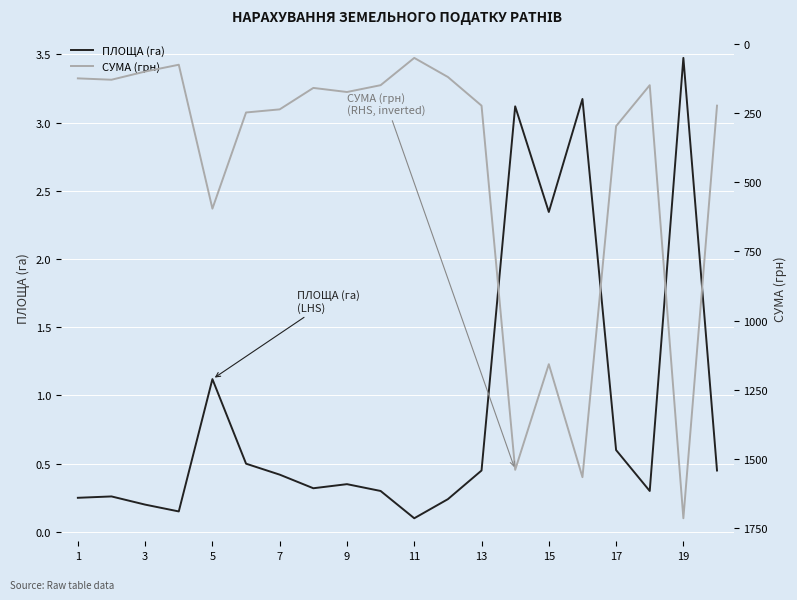

What is the average value of the СУМА (грн) series?

450.9